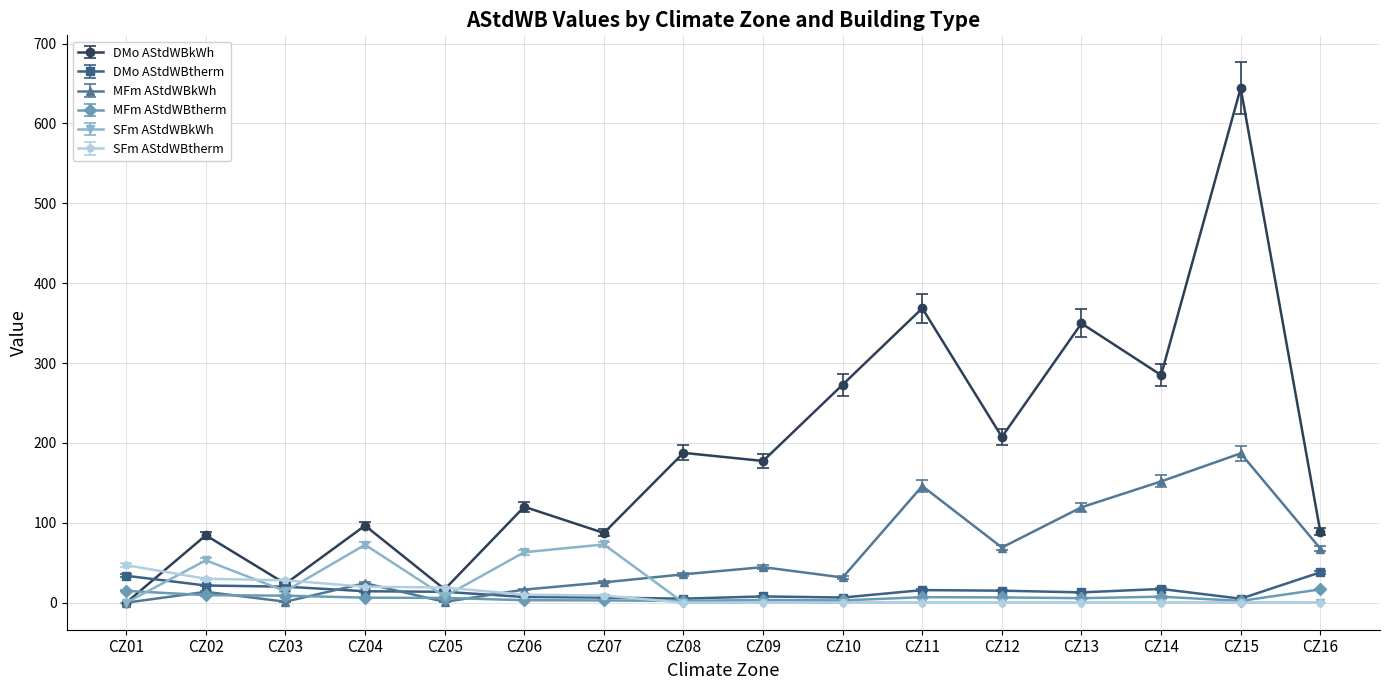

What is the difference between the maximum and minimum values in the MFm AStdWBkWh series?

186.9